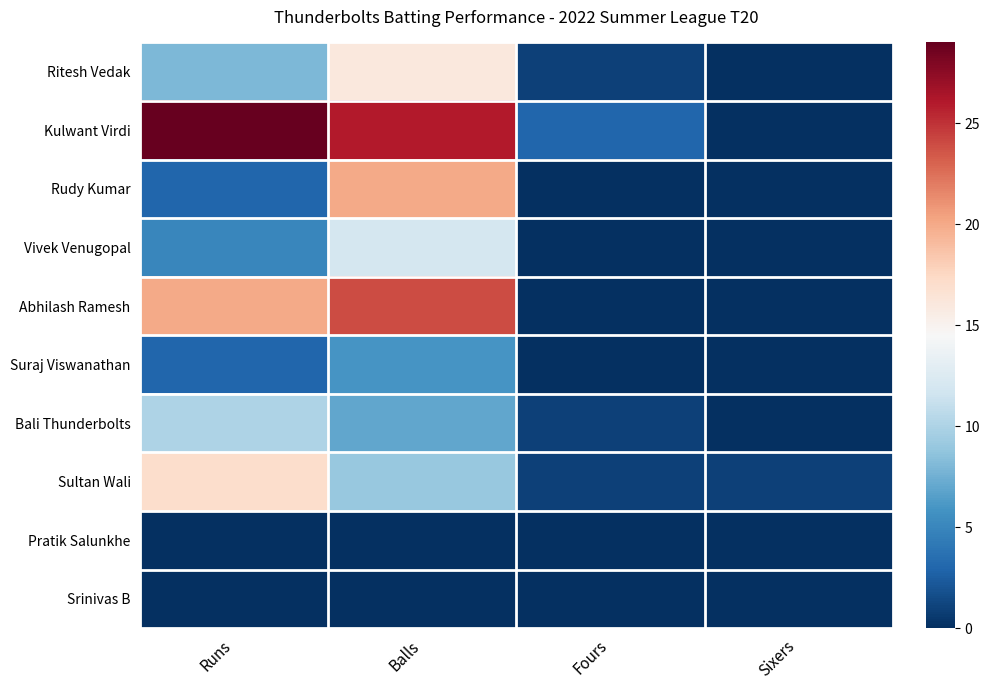

Rank the series at Sixers from lowest to highest value.

Ritesh Vedak, Kulwant Virdi, Rudy Kumar, Vivek Venugopal, Abhilash Ramesh, Suraj Viswanathan, Bali Thunderbolts, Pratik Salunkhe, Srinivas B, Sultan Wali